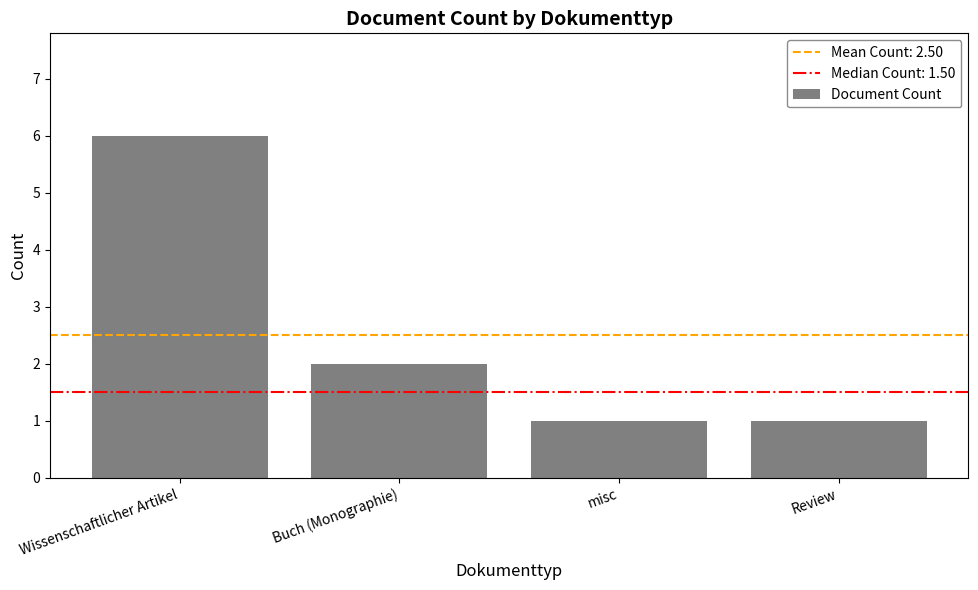

Reading right to left, list all the values displayed in this chart.

Review=1	misc=1	Buch (Monographie)=2	Wissenschaftlicher Artikel=6